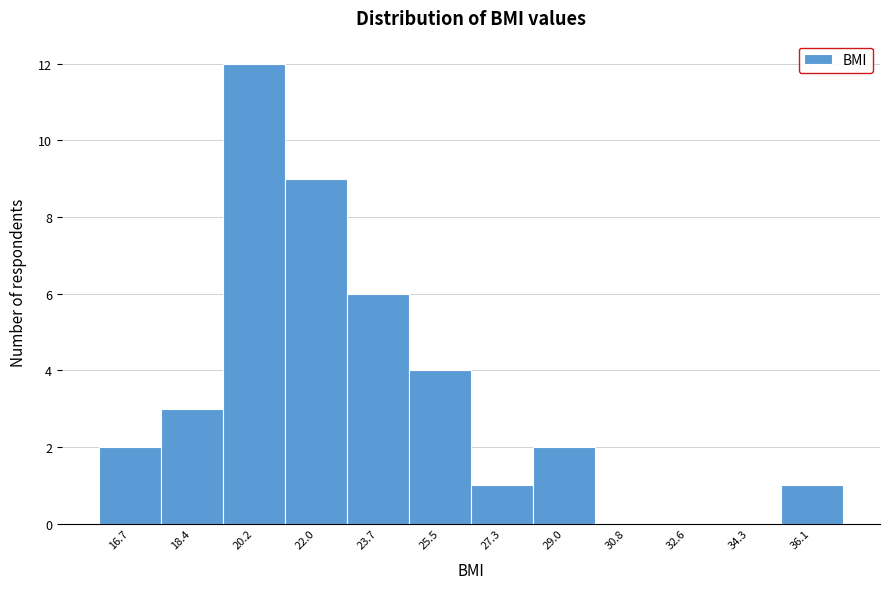

Reading left to right, what are all the values shown in this chart?

16.7=2	18.4=3	20.2=12	22.0=9	23.7=6	25.5=4	27.3=1	29.0=2	30.8=0	32.6=0	34.3=0	36.1=1